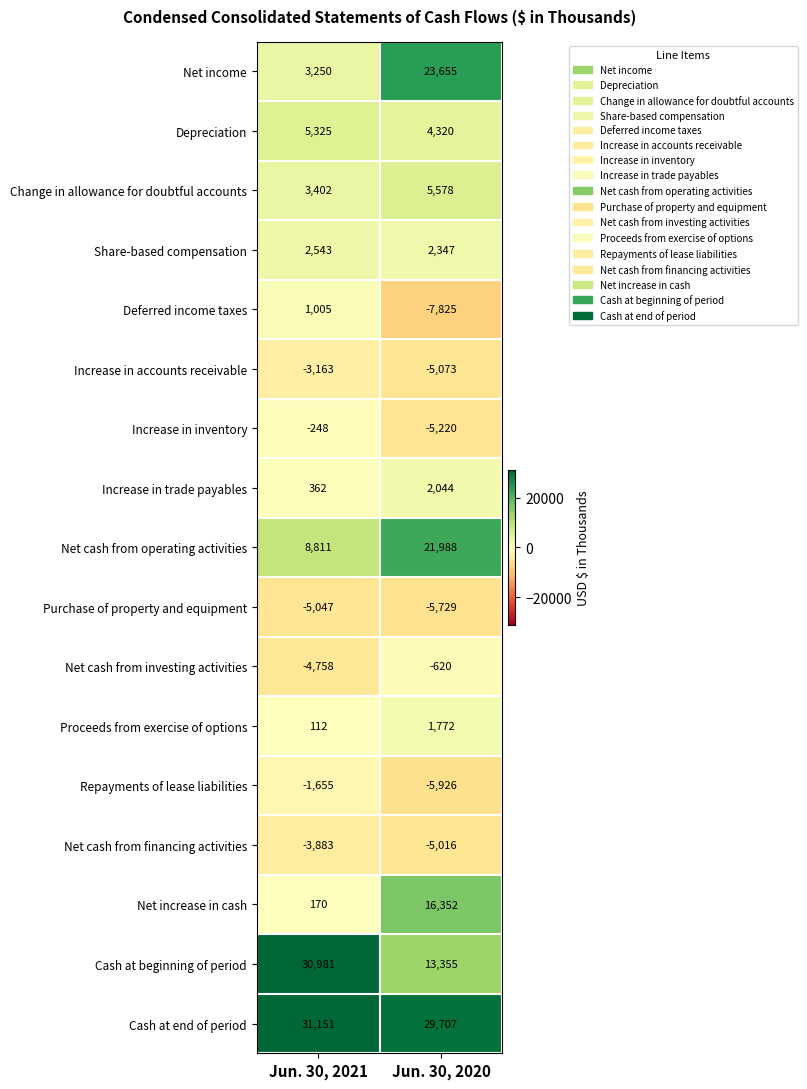

Which series has the largest total across all categories?

Cash at end of period